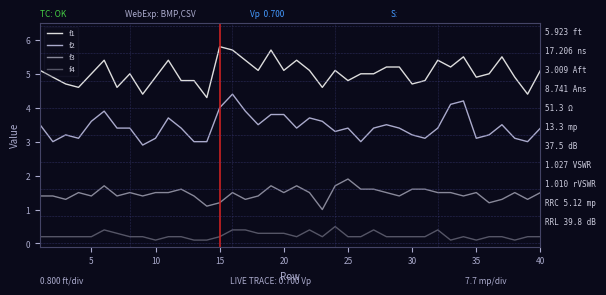

What is the difference between the maximum and minimum values in the f3 series?

0.9